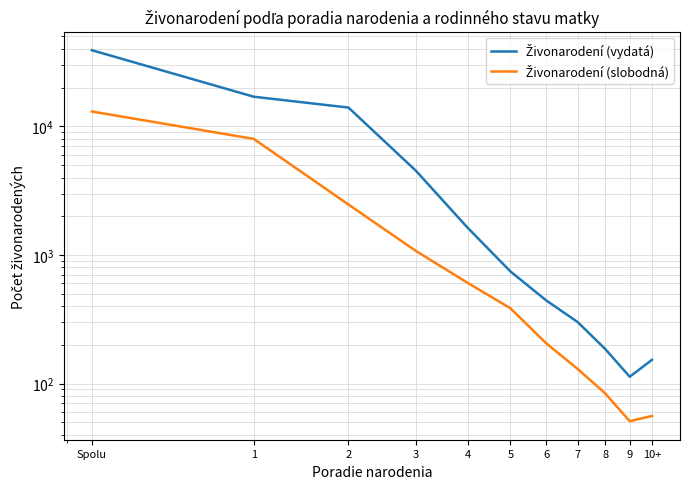

True or false: Živonarodení (slobodná) and Živonarodení (vydatá) cross at least once.

False